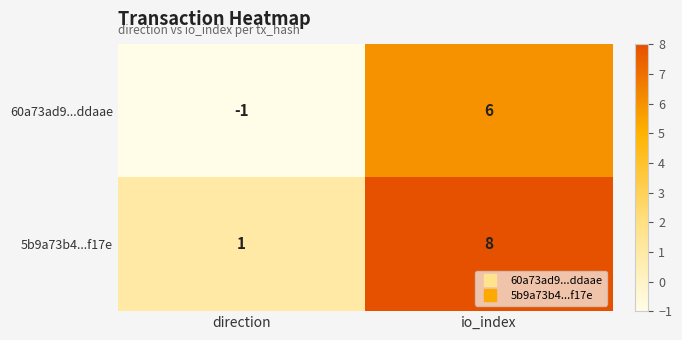

Which label corresponds to the largest value in the chart?

io_index